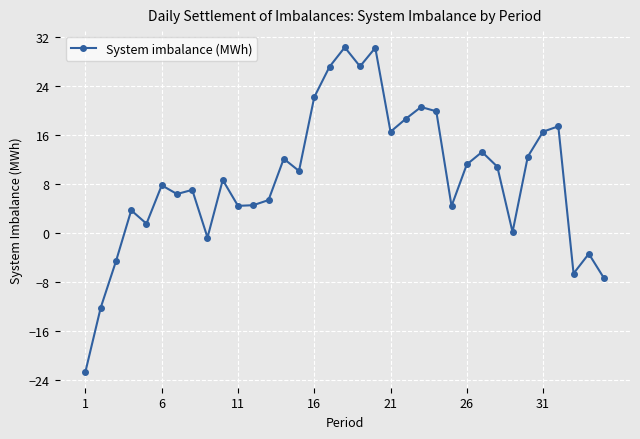

What is the minimum value shown in the chart?

-22.7